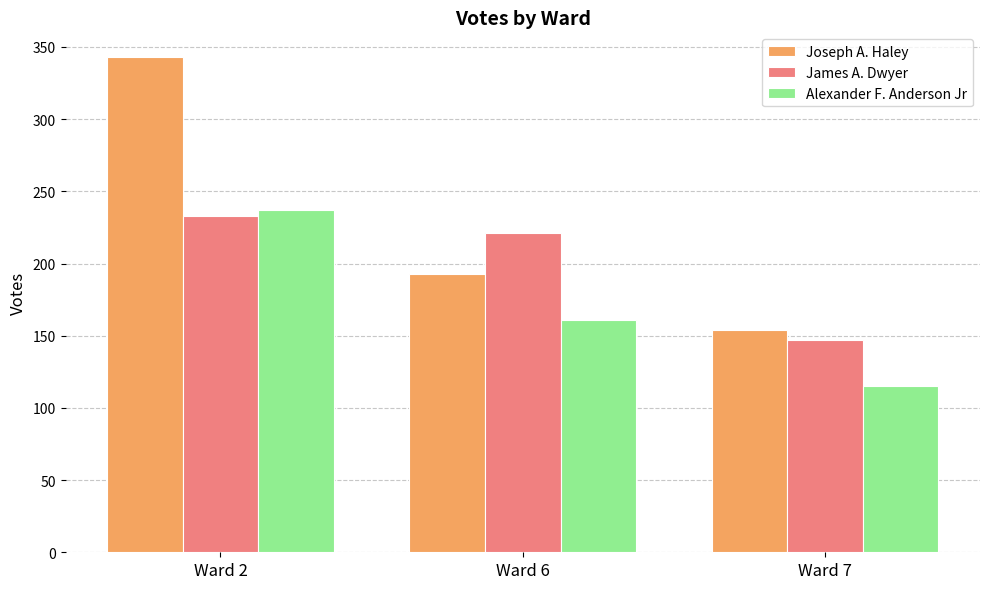

What is the sum of the James A. Dwyer values at Ward 7 and Ward 6?

368